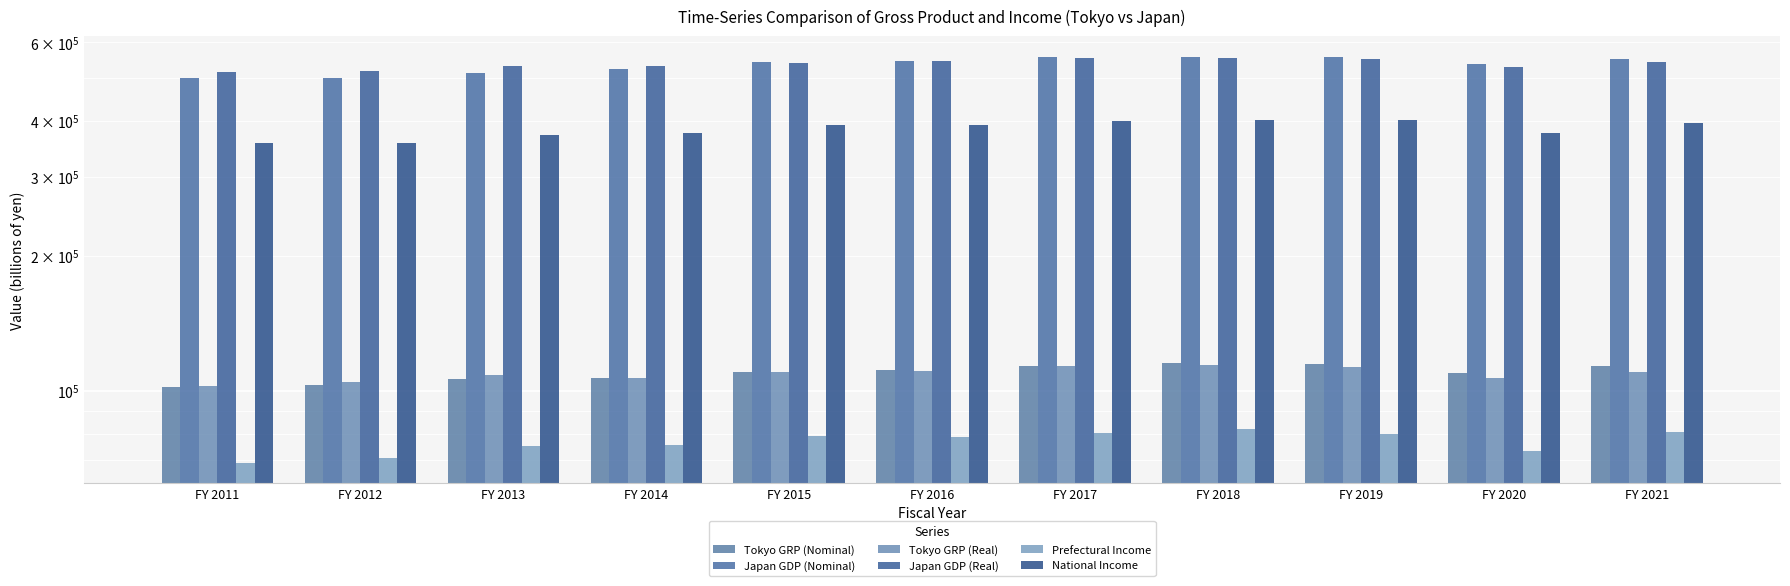

Which series has the largest total across all categories?

Japan GDP (Real)